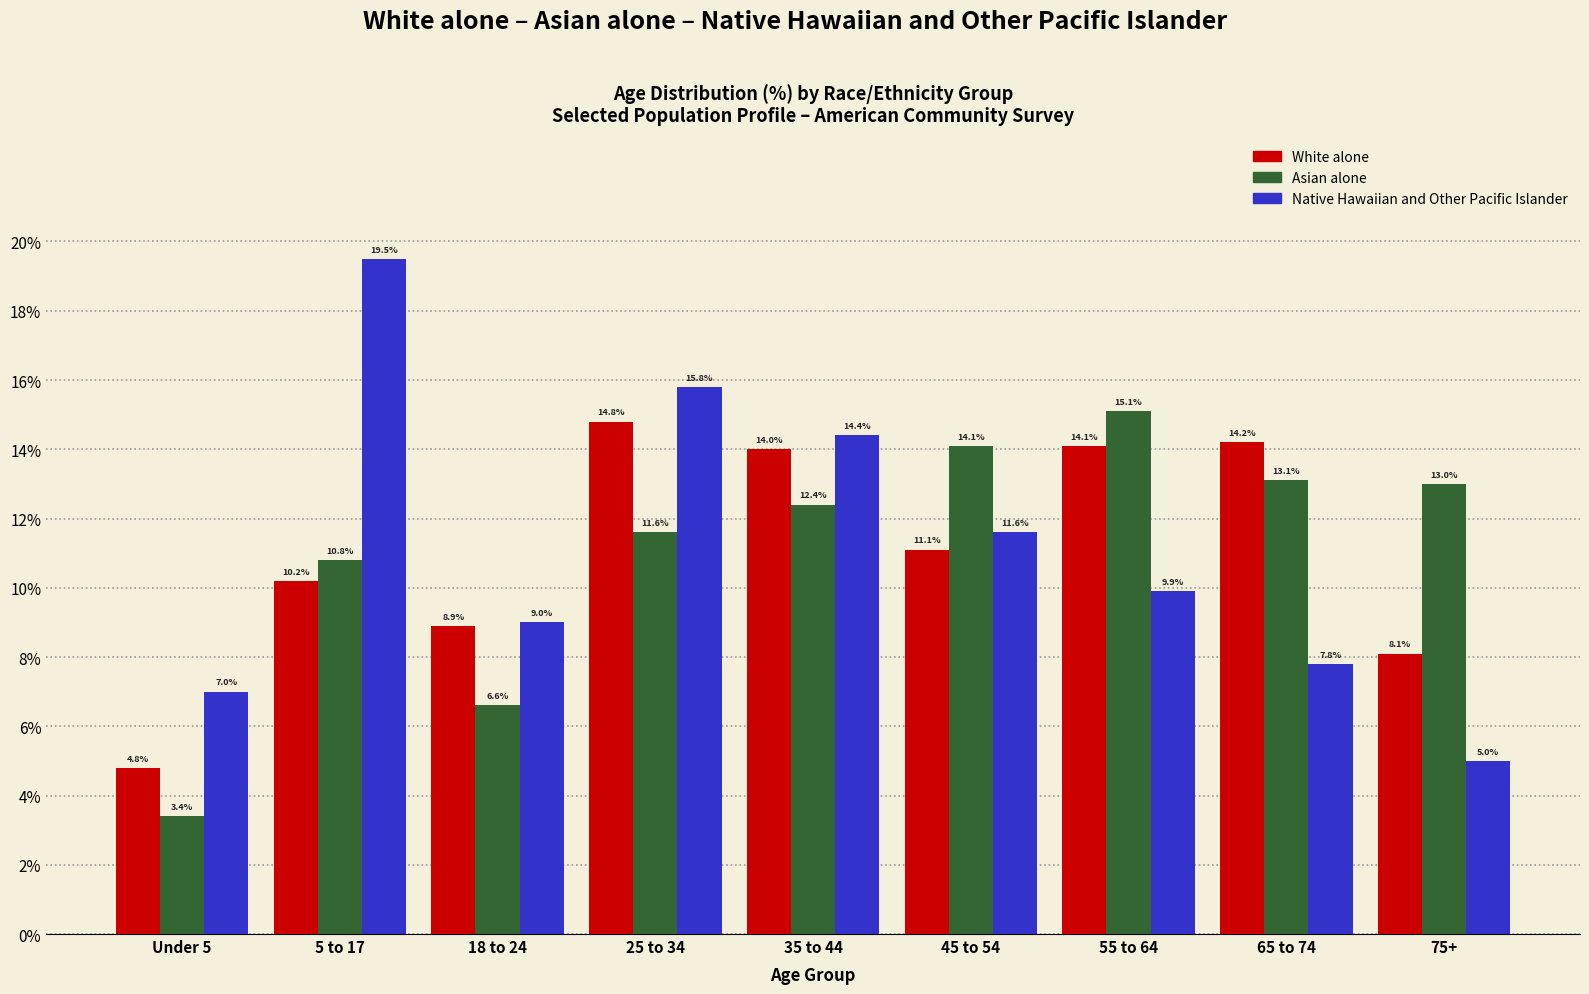

Reading left to right, what are all the values shown in this chart?

White alone: 4.8	10.2	8.9	14.8	14.0	11.1	14.1	14.2	8.1
Asian alone: 3.4	10.8	6.6	11.6	12.4	14.1	15.1	13.1	13.0
Native Hawaiian and Other Pacific Islander: 7.0	19.5	9.0	15.8	14.4	11.6	9.9	7.8	5.0